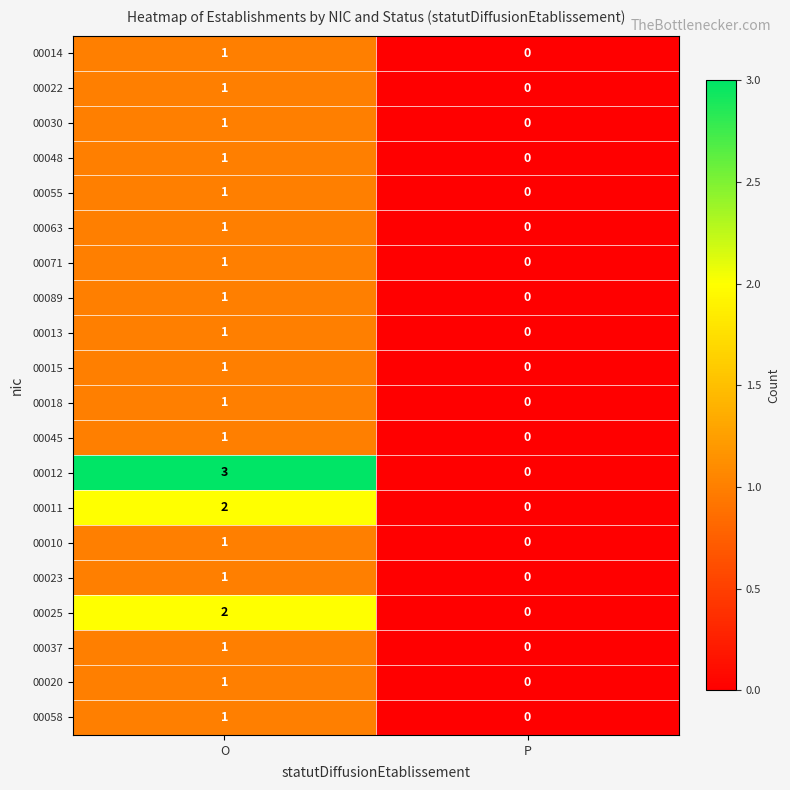

Which series has the largest total across all categories?

00012